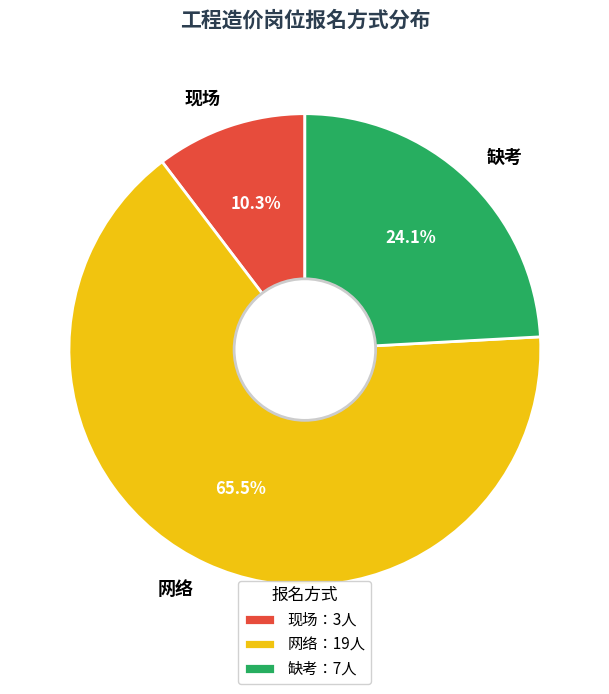

How many segments does this pie chart have?

3